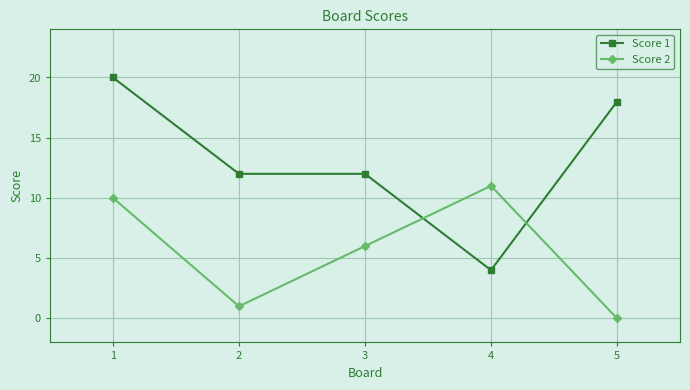

At which label is Score 2 closest to 5?

3